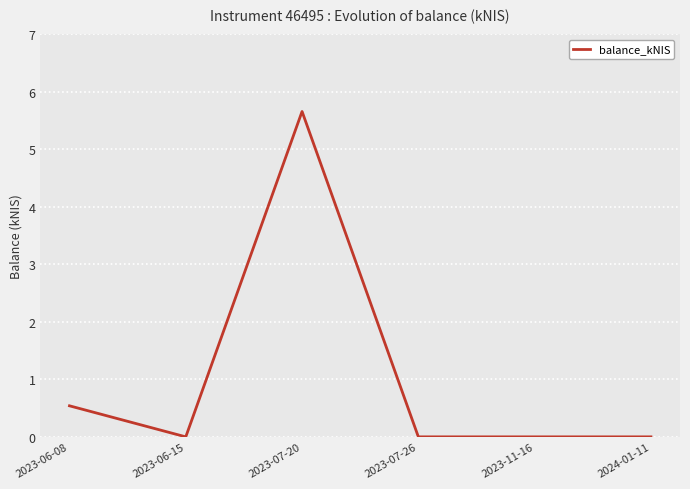

True or false: the data shows 3.1 at 2023-07-26.

False